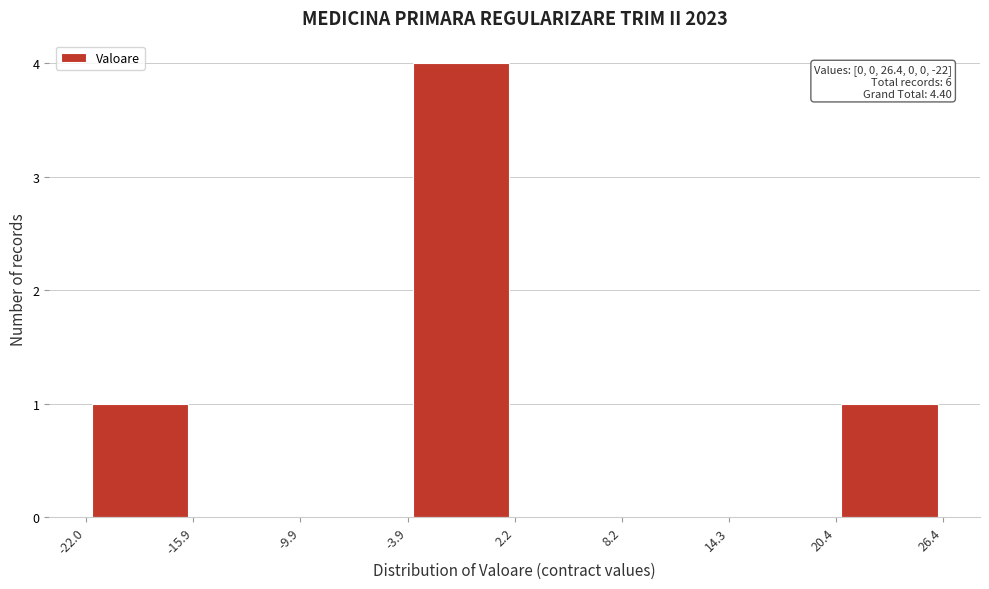

Which range on the x-axis has the tallest bar?

-3.9 to 2.2